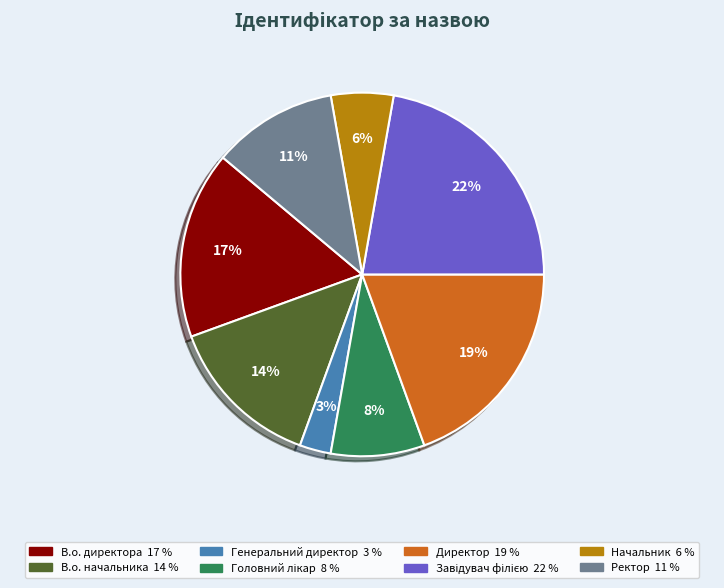

Which category has the smallest portion of the pie?

Генеральний директор